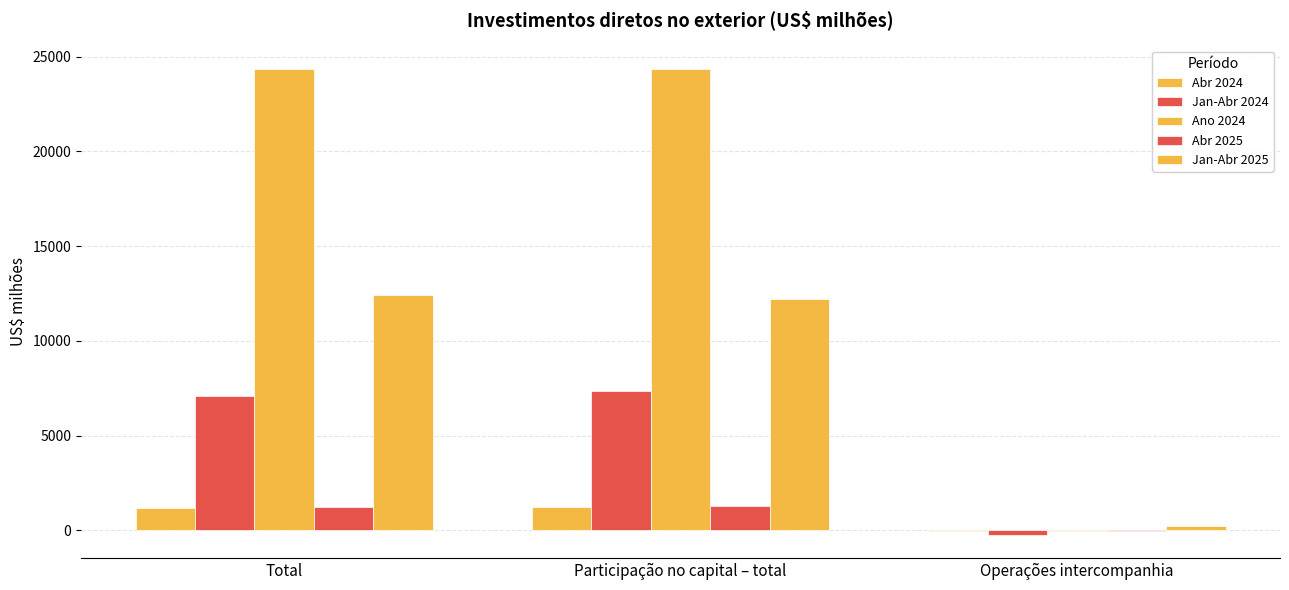

What value does the Ano 2024 series have at Participação no capital – total?

24360.9